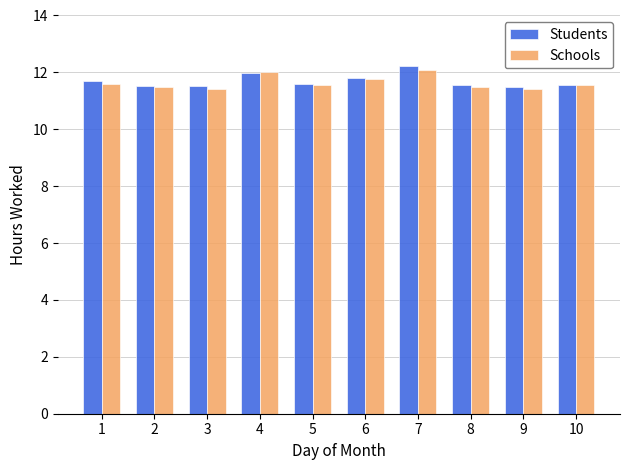

What is the lowest value of the Schools series?

11.4